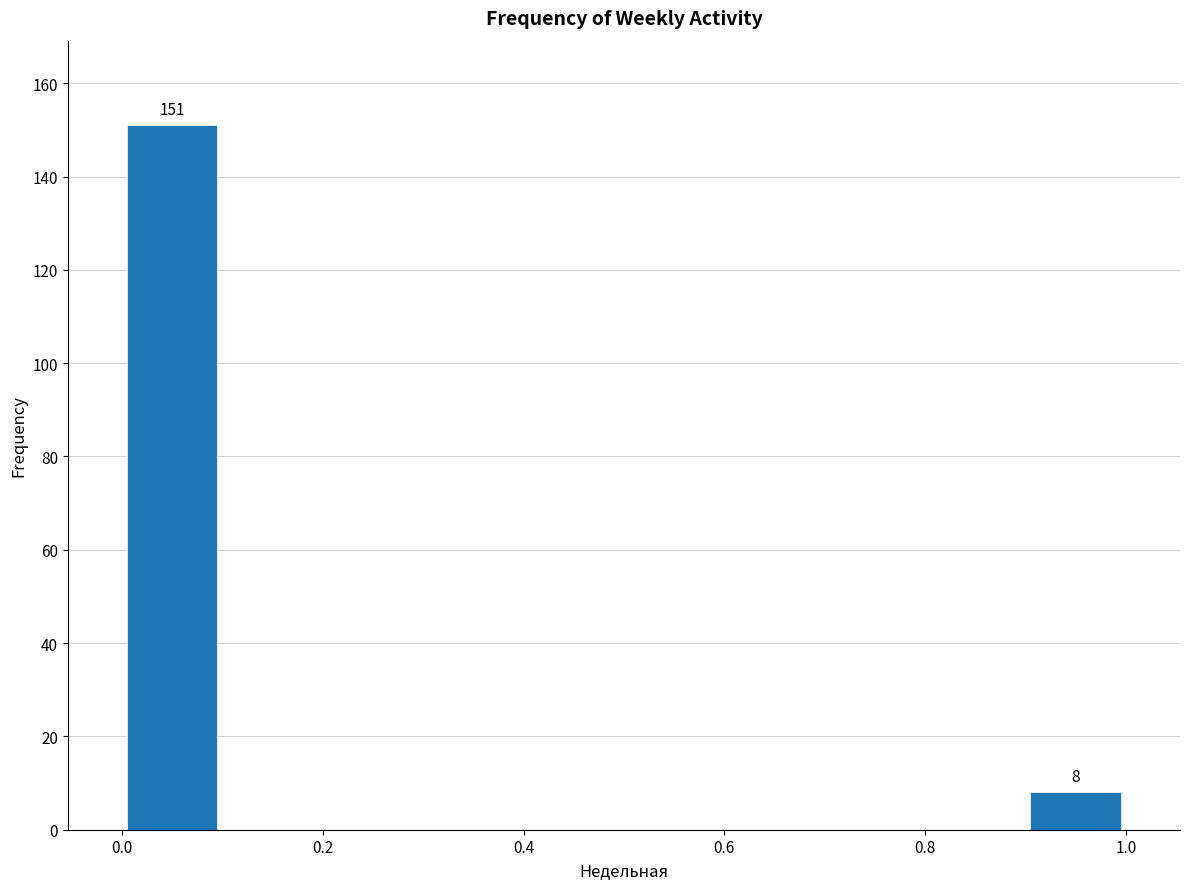

Over which range of the x-axis is the bar tallest?

0.0 to 0.1